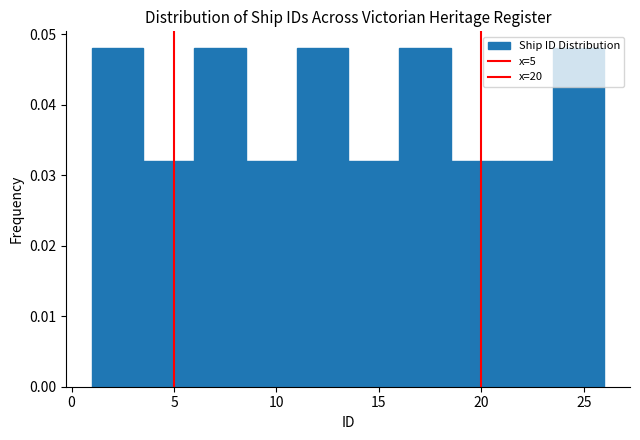

Reading left to right, list every bar in this chart as the range it spans on the x-axis followed by its height. The values are not printed on the chart, so give them approximately, as read against the axis.

1.0 to 3.5: 0.048
3.5 to 6.0: 0.032
6.0 to 8.5: 0.048
8.5 to 11.0: 0.032
11.0 to 13.5: 0.048
13.5 to 16.0: 0.032
16.0 to 18.5: 0.048
18.5 to 21.0: 0.032
21.0 to 23.5: 0.032
23.5 to 26.0: 0.048